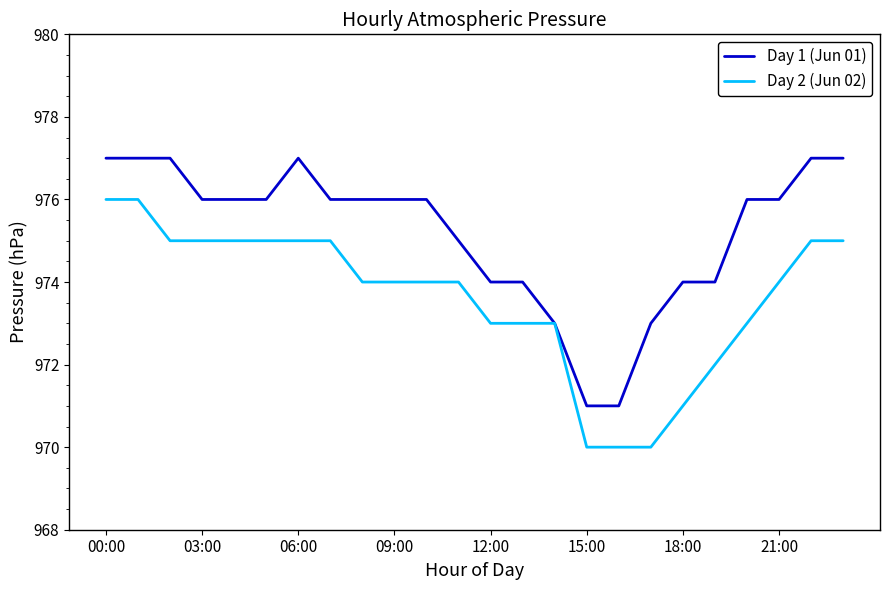

Which series has the largest total across all categories?

Day 1 (Jun 01)